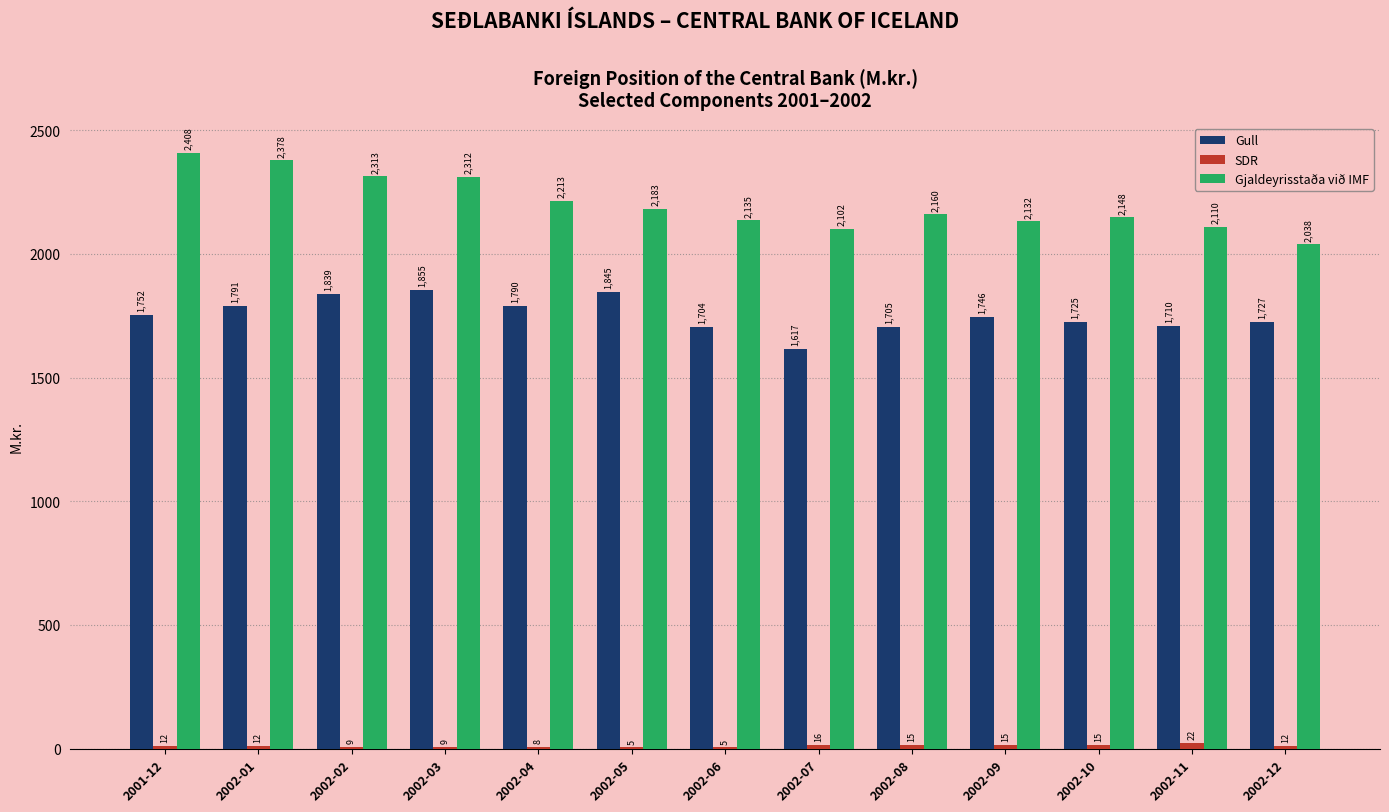

At which category does the chart reach its peak across all series?

2001-12